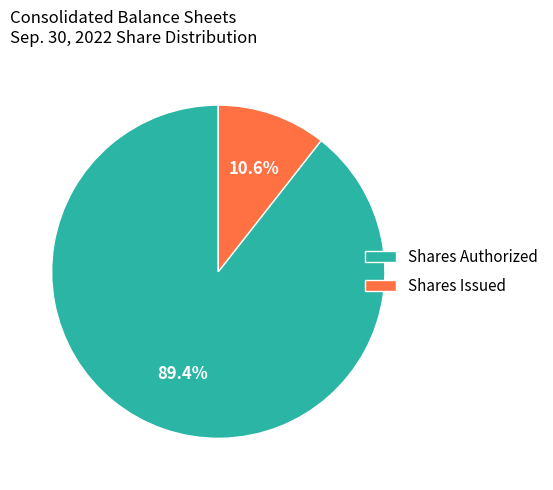

Which slice is the smallest?

Shares Issued